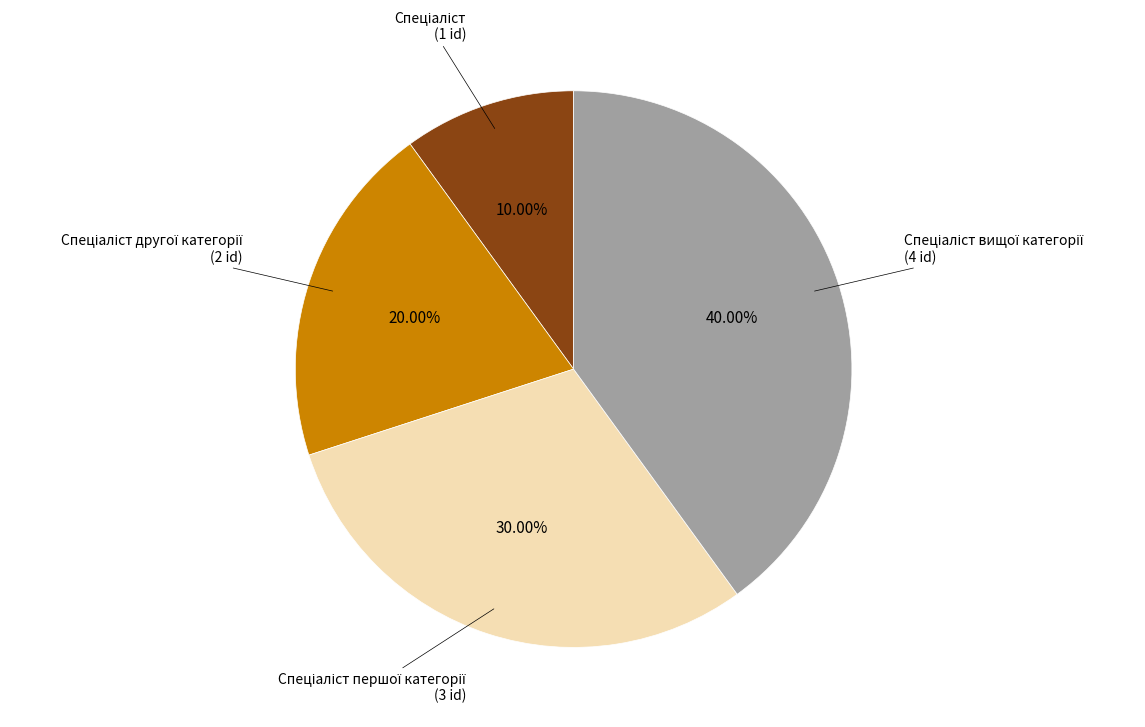

Is there any slice that represents more than half of the pie?

No